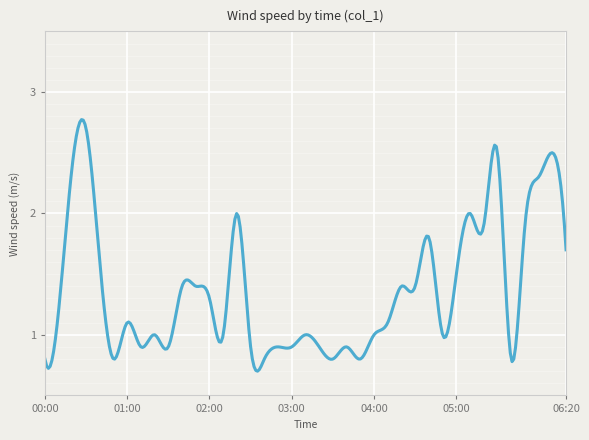

Does the chart have visible grid lines?

Yes